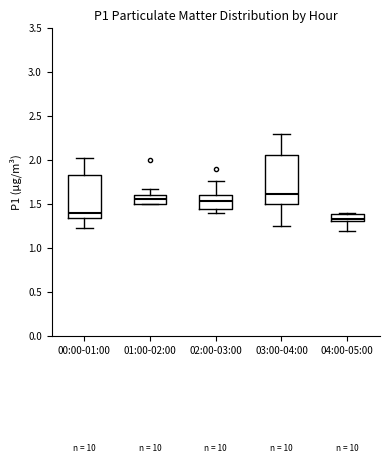

Which box has the highest median line?

03:00-04:00